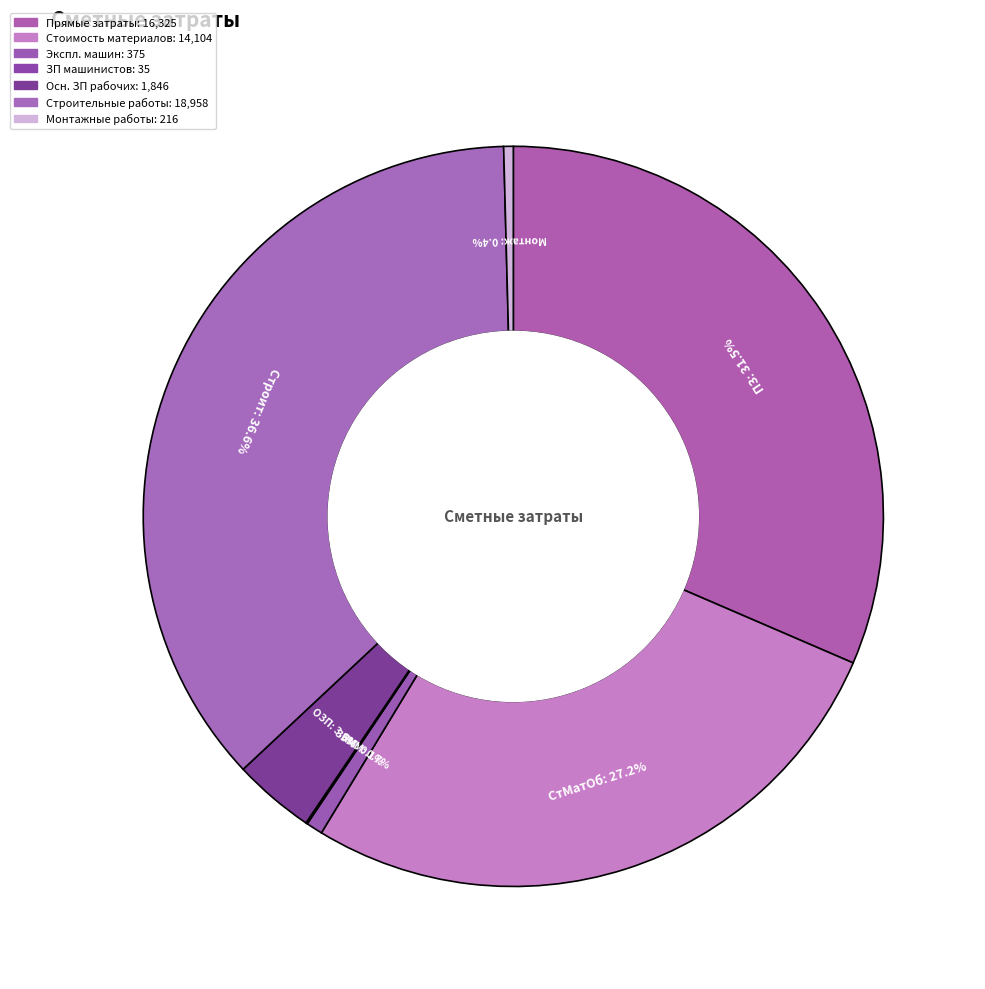

Which slice is the smallest?

ЗПМ